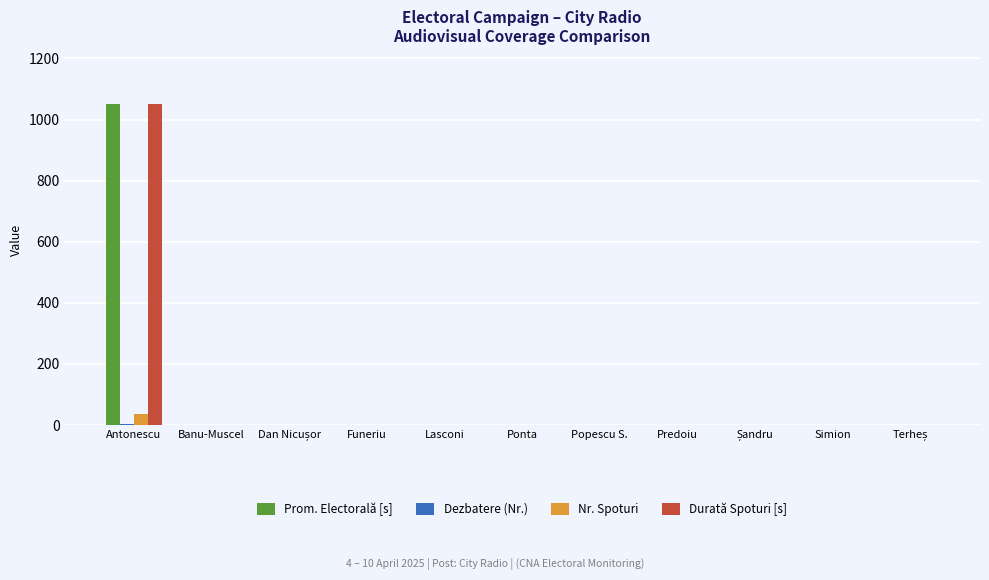

What is the maximum value for Prom. Electorală [s]?

1052